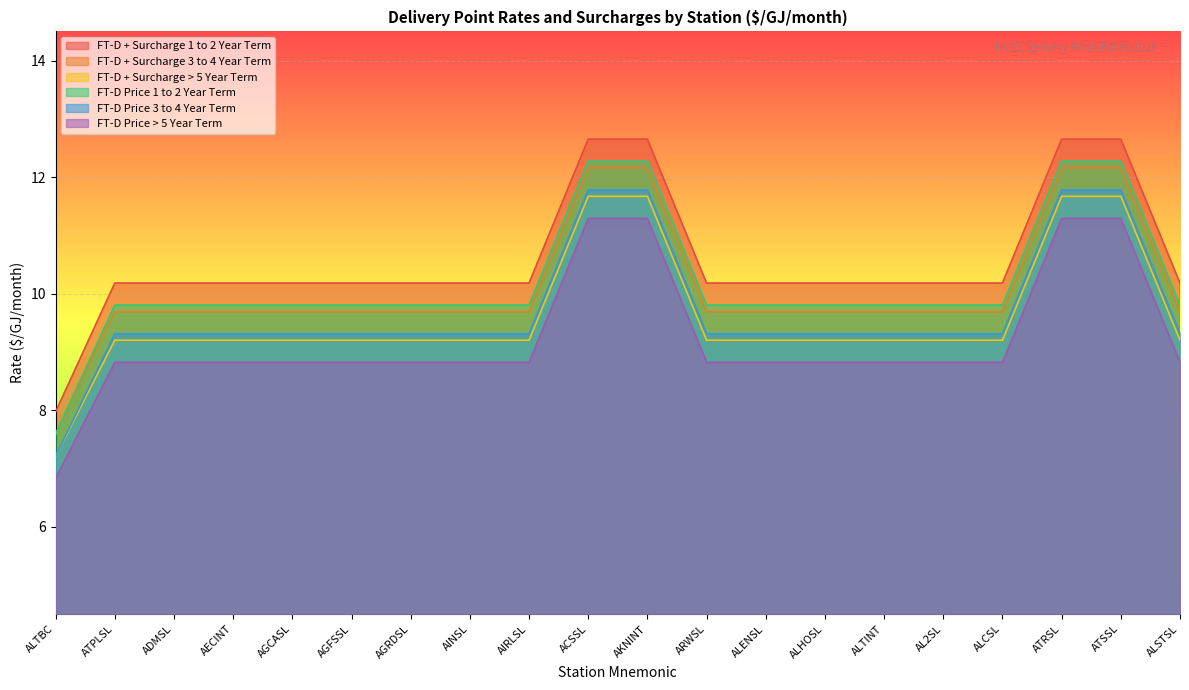

At AIRLSL, list the series in order from smallest to largest.

FT-D Price > 5 Year Term, FT-D + Surcharge > 5 Year Term, FT-D Price 3 to 4 Year Term, FT-D + Surcharge 3 to 4 Year Term, FT-D Price 1 to 2 Year Term, FT-D + Surcharge 1 to 2 Year Term